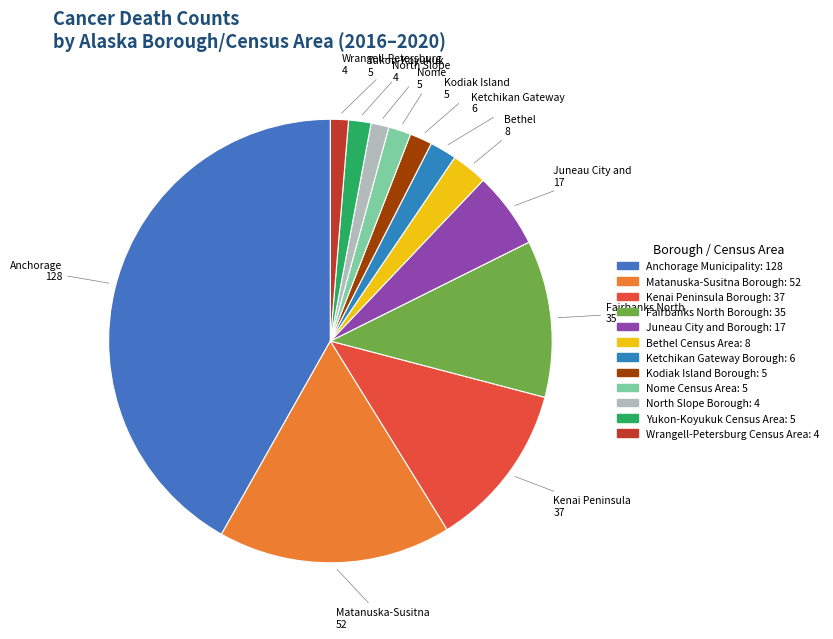

To the nearest percent, what portion does North Slope Borough represent?

1%